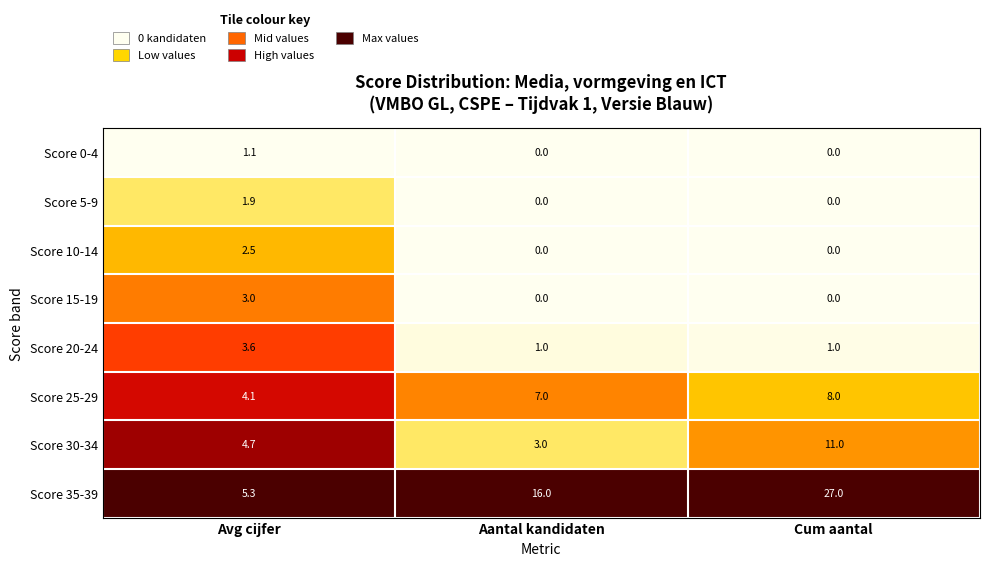

What is the sum of the Score 20-24 values at Cum aantal and Aantal kandidaten?

2.0